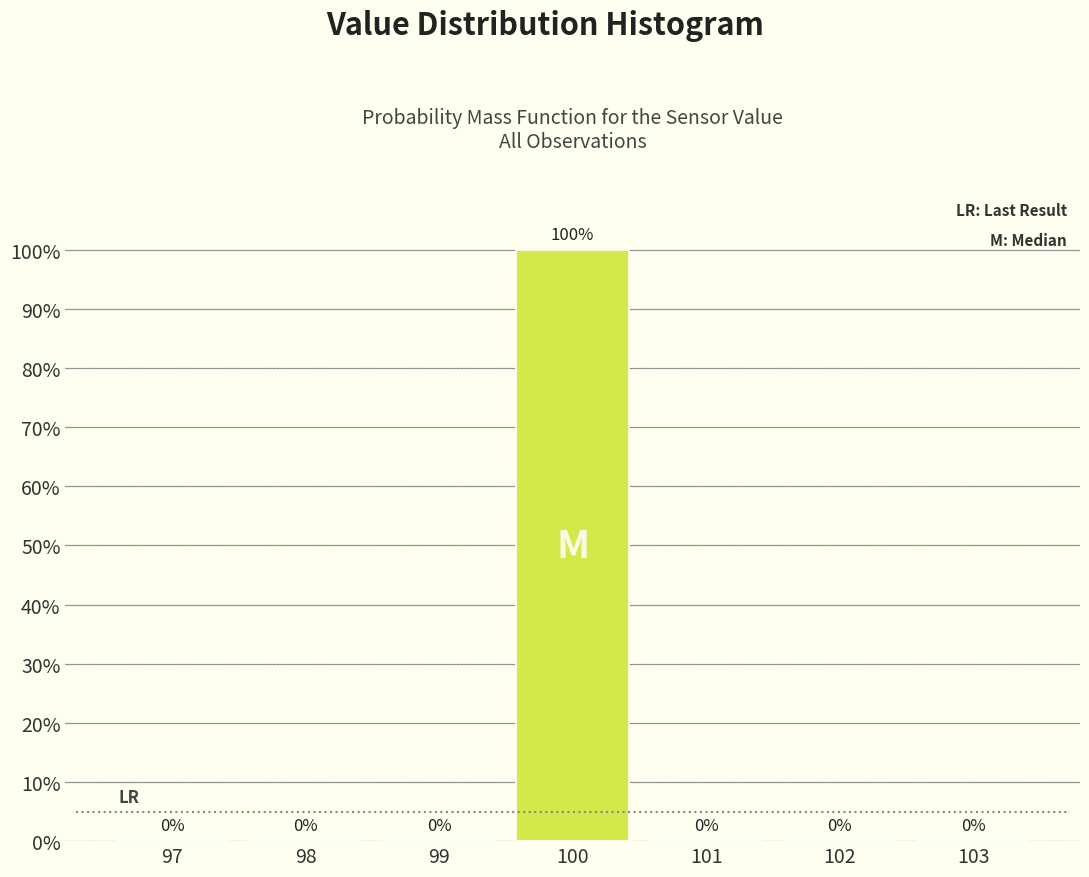

Reading left to right, transcribe all the data shown in this chart.

97=0	98=0	99=0	100=100	101=0	102=0	103=0